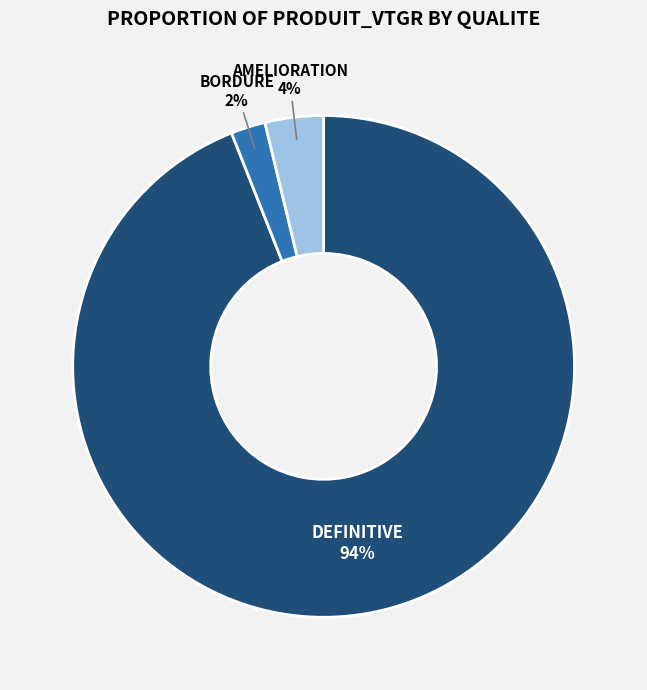

Is there a majority slice in this chart?

Yes